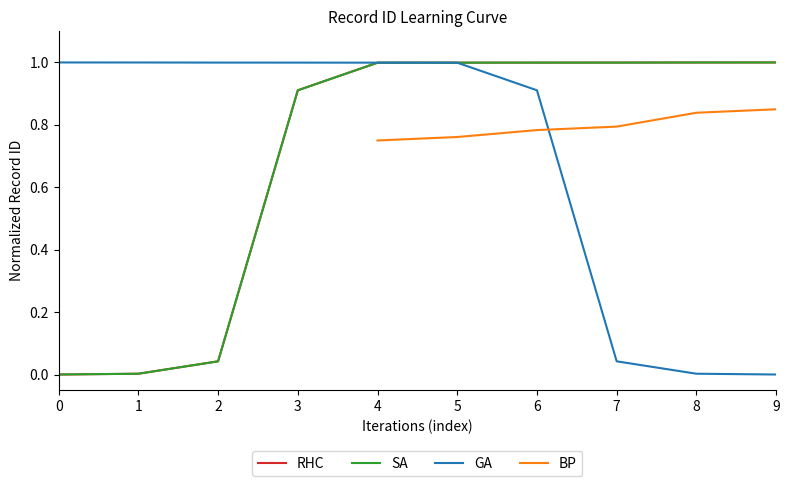

The value of BP at 8 is 1.3. True or false?

False